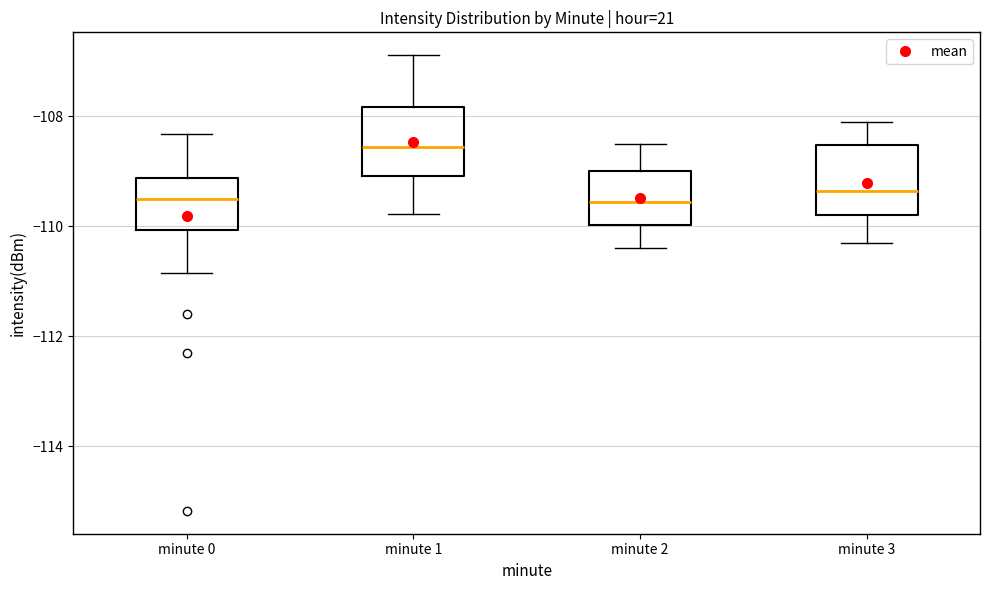

Where is the lower edge of the box for minute 2 on the y-axis? The values are not printed on the chart, so give them approximately, as read against the axis.

-110.0